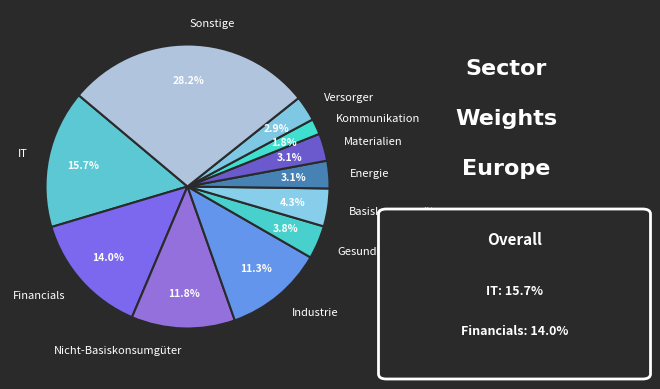

Which slice is the largest?

Sonstige